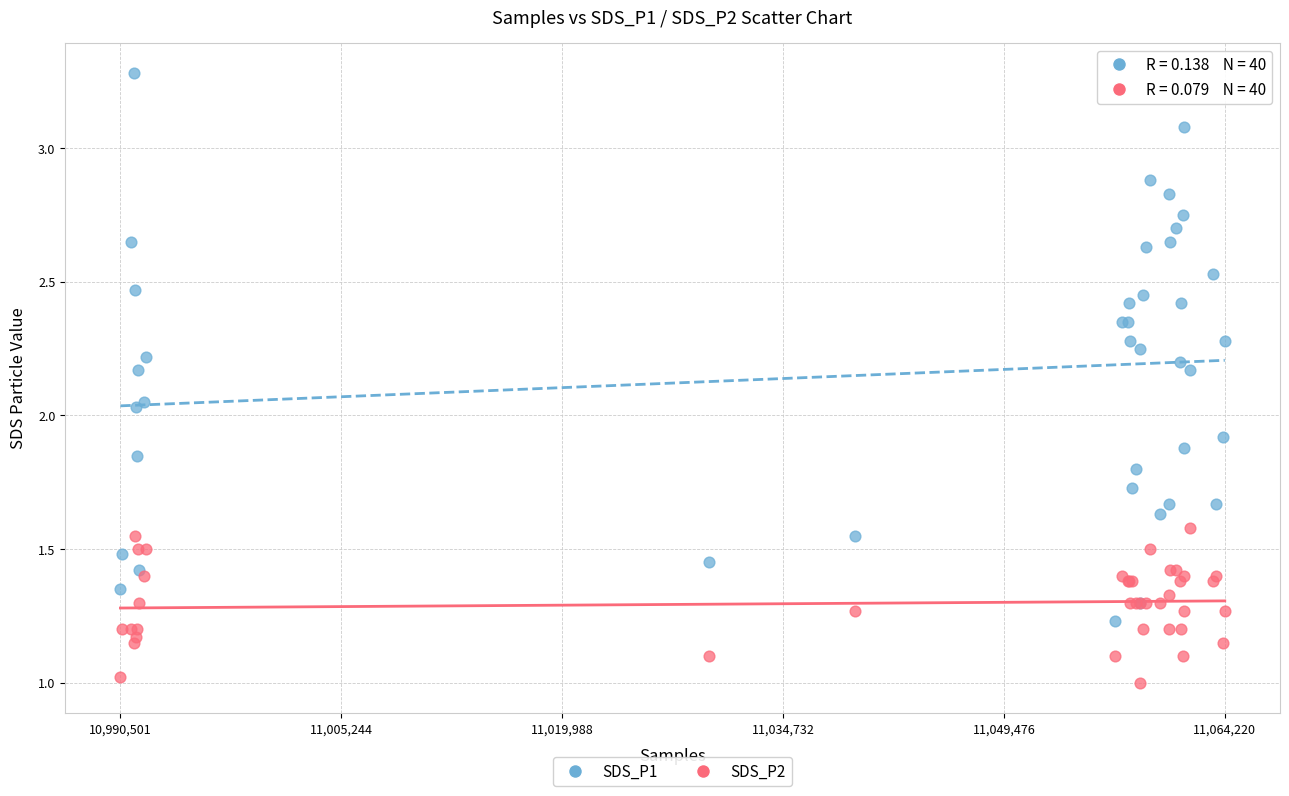

Which series reaches the maximum Y coordinate?

SDS_P1